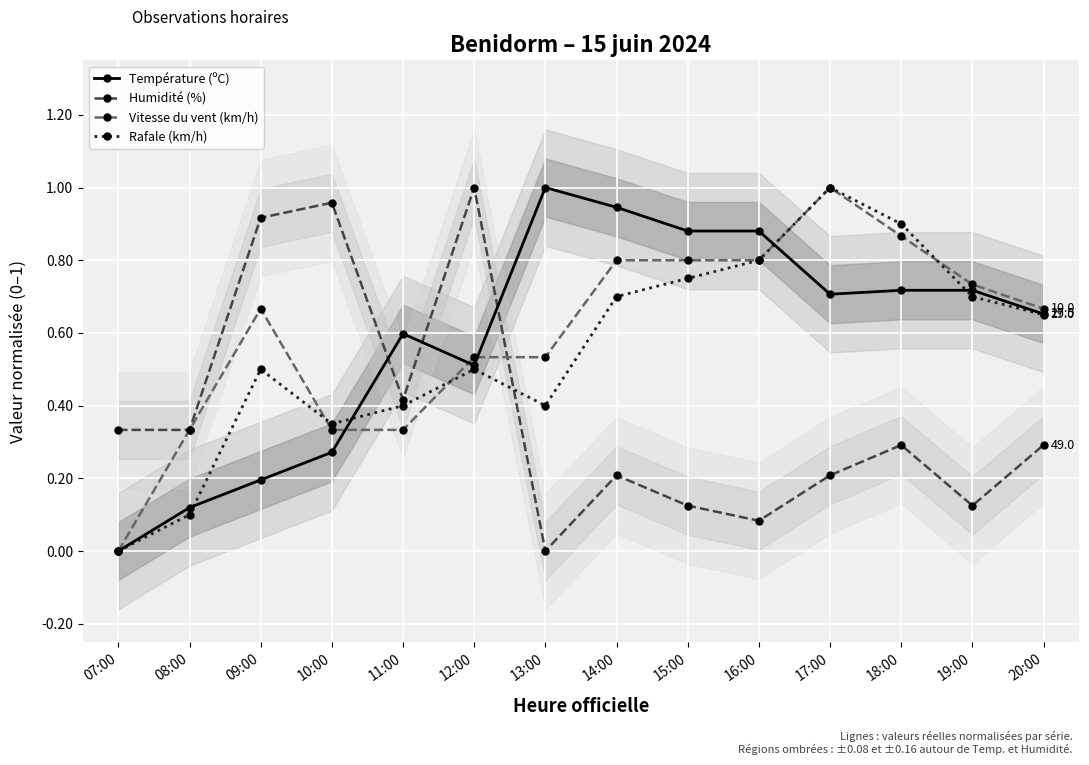

How many positive values does the Humidité (%) series have?

13